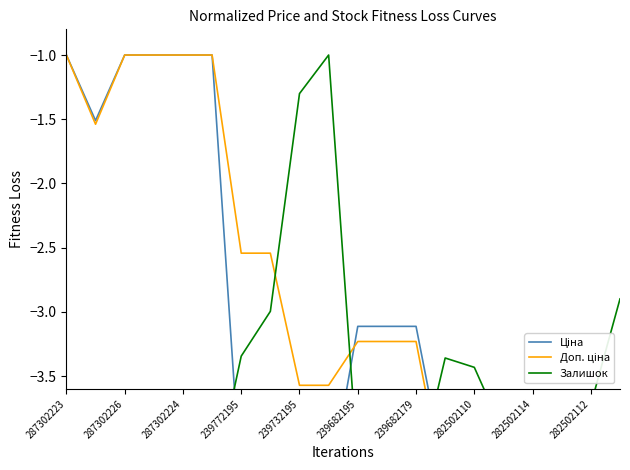

What is the average value of the Доп. ціна series?

-3.0